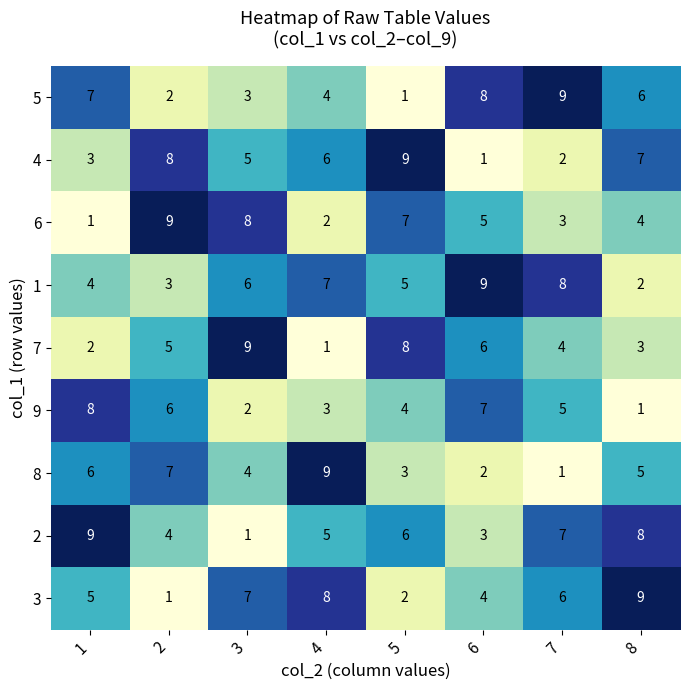

What is the sum of the 4 values at 2 and 8?

15